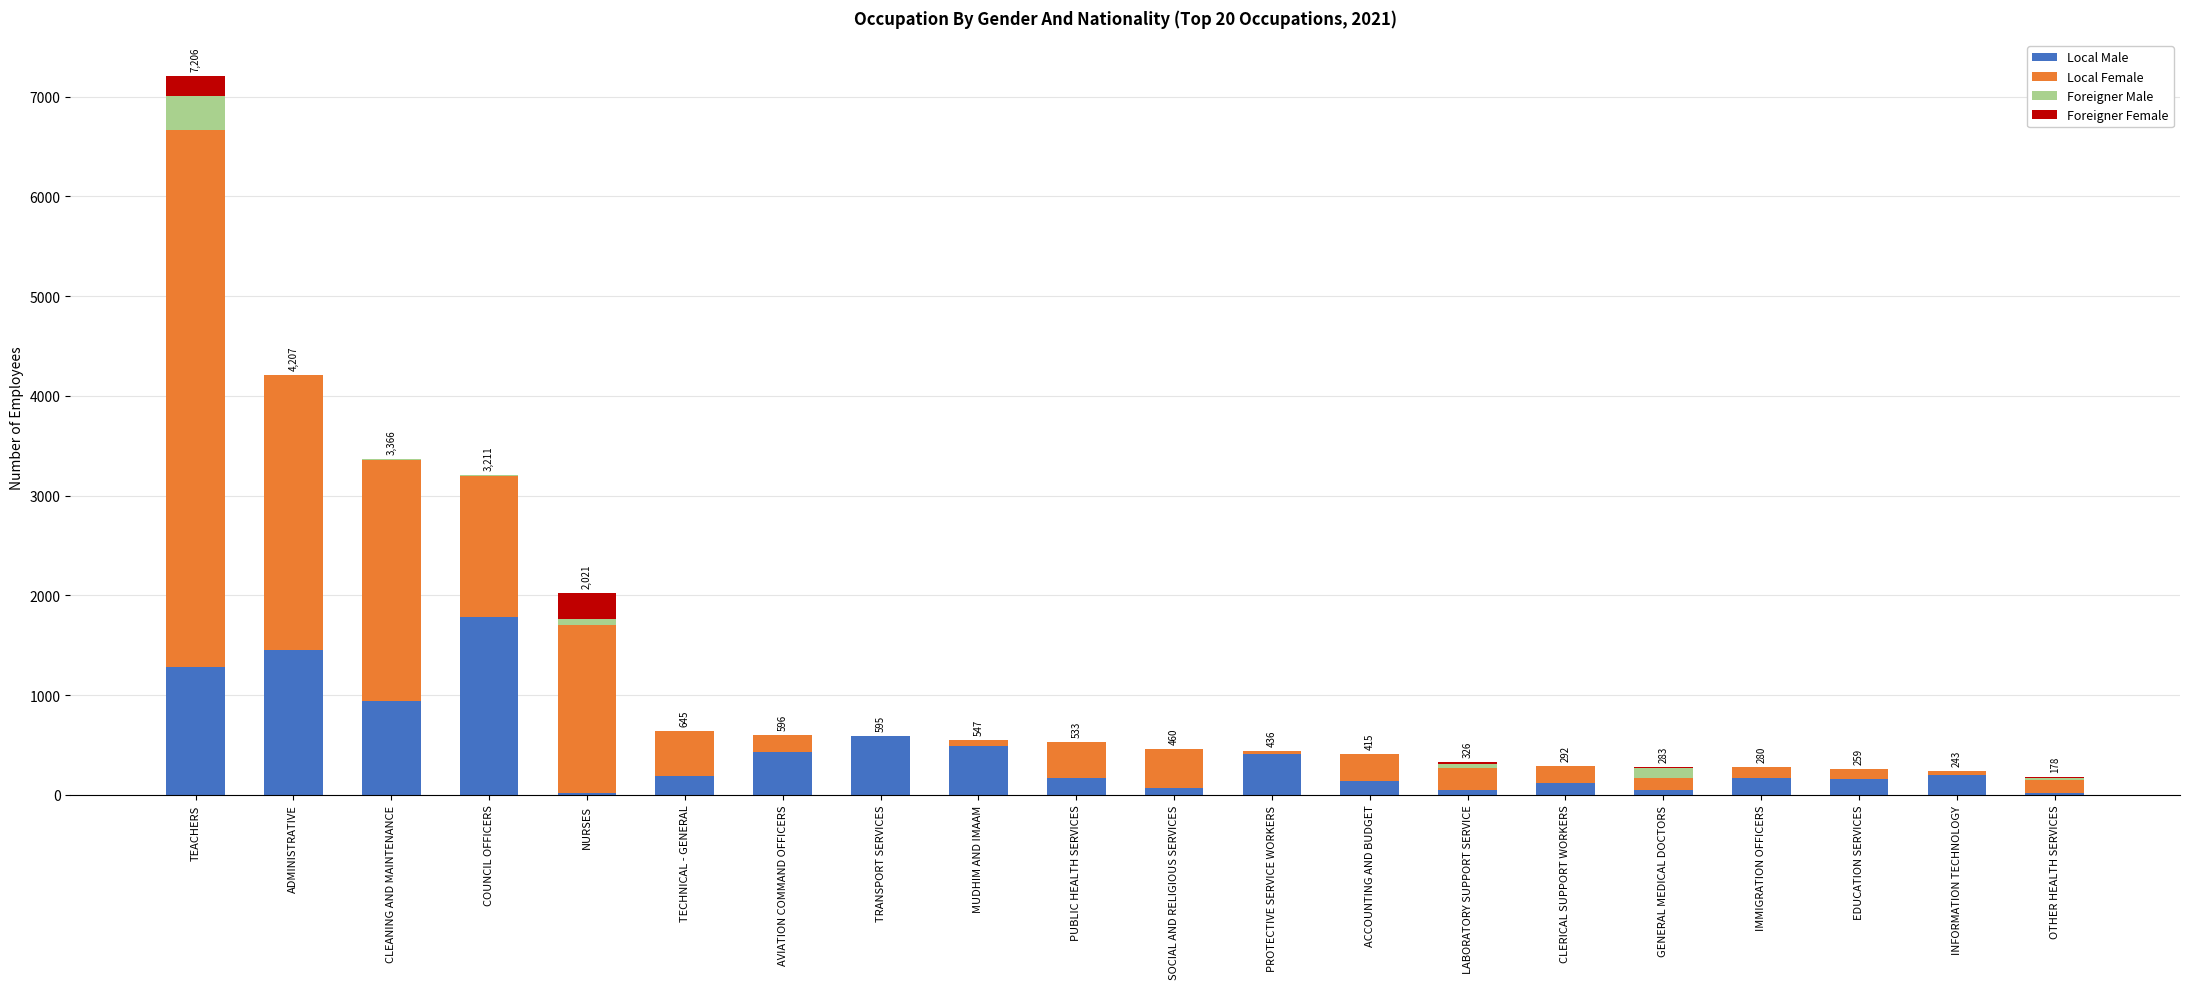

What is the highest value of the Local Male series?

1782